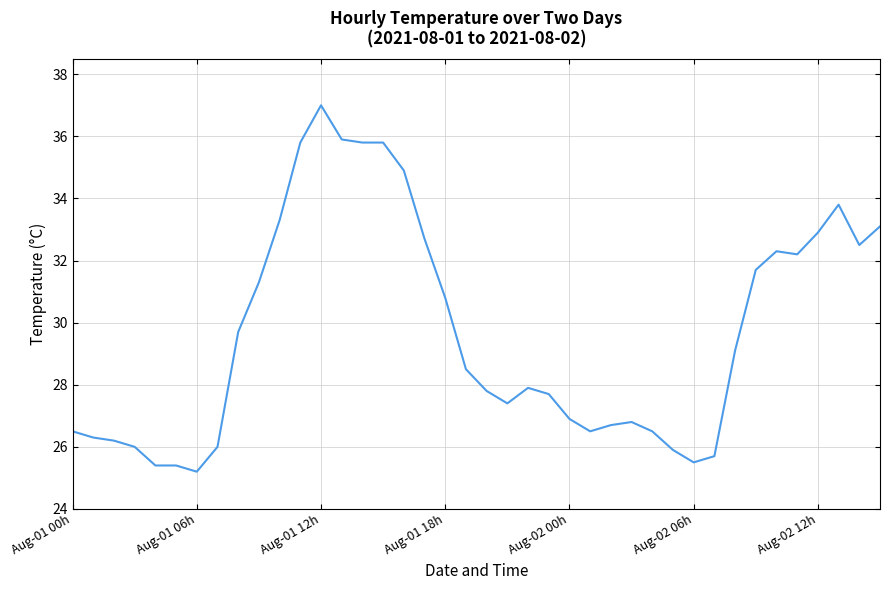

What is the smallest value displayed?

25.2